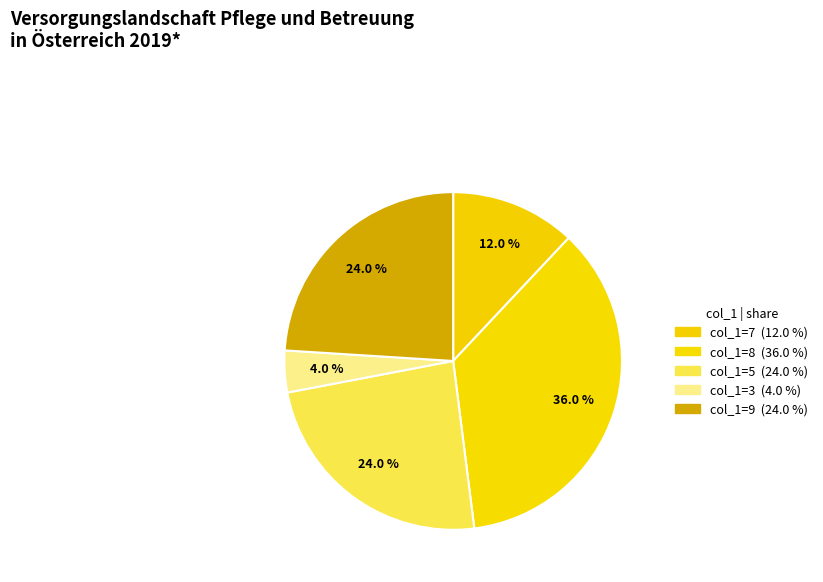

How many segments does this pie chart have?

5